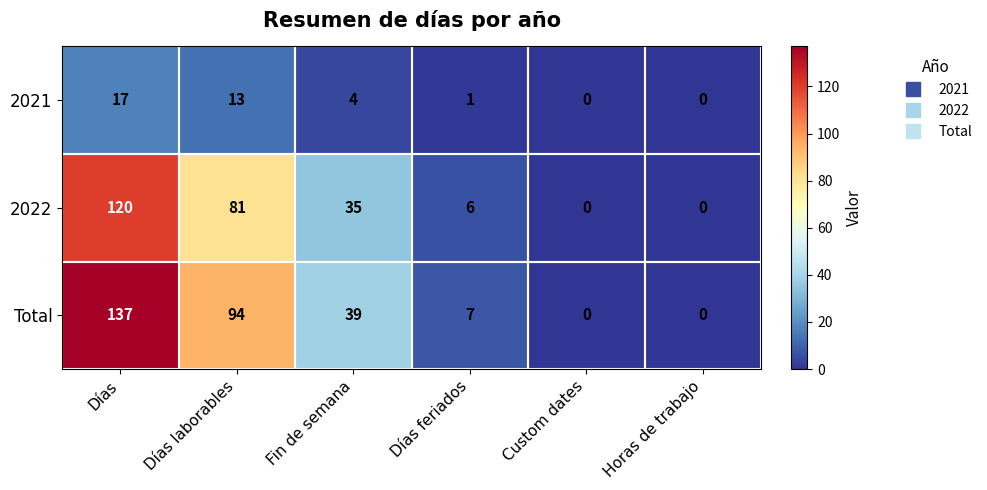

At which category is the sum across all series the highest?

Días